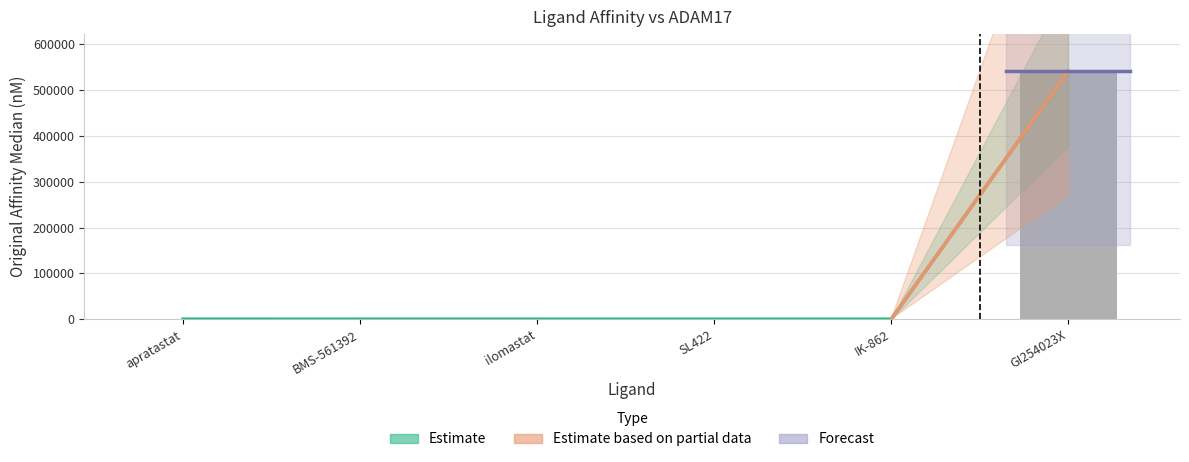

Between GI254023X and IK-862, which is larger?

GI254023X